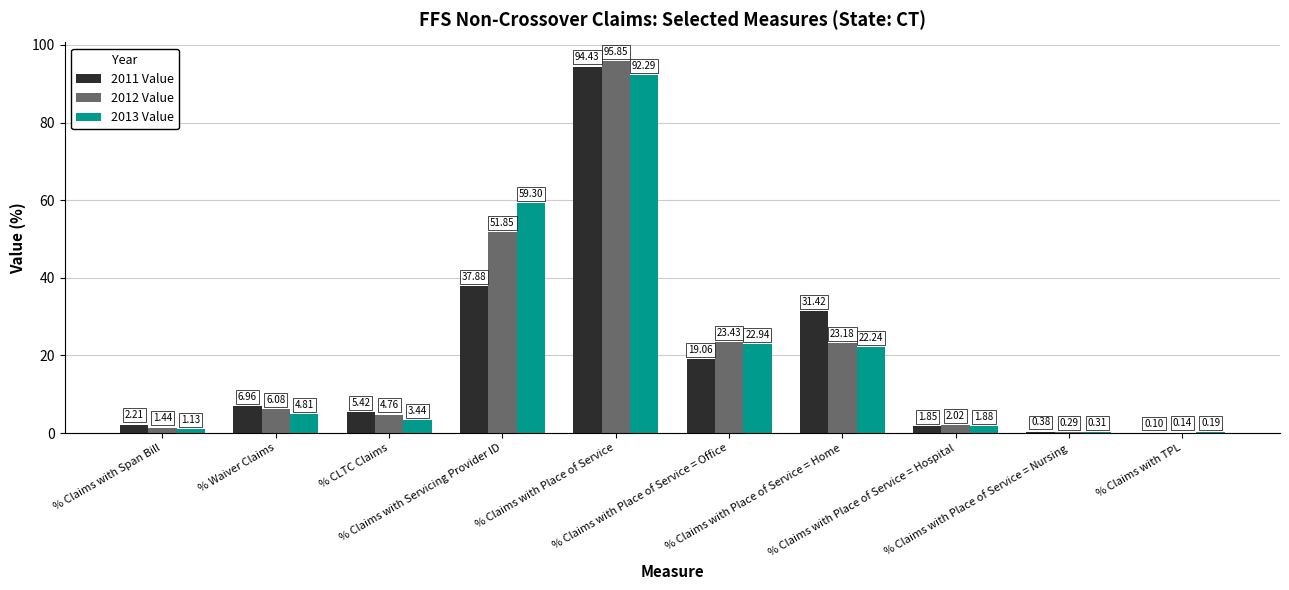

Which series has the largest total across all categories?

2012 Value